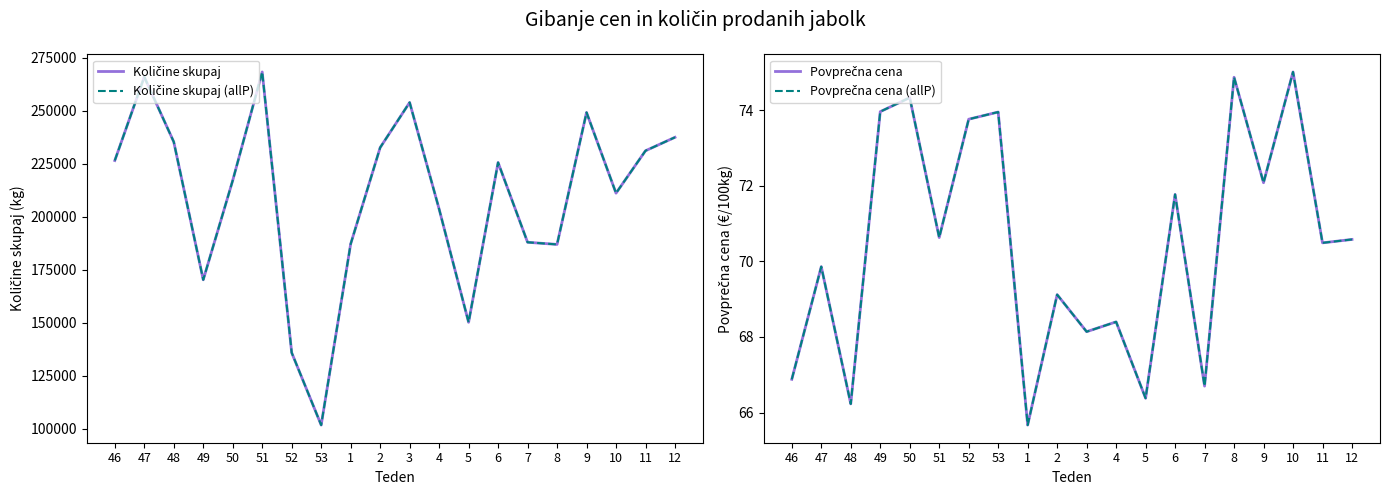

Reading left to right, extract all data points from this chart.

Količine skupaj: 46=226413.0	47=265838.0	48=235224.0	49=170165.0	50=217022.0	51=268191.0	52=135777.0	53=101646.0	1=187050.0	2=232516.0	3=253812.0	4=203543.0	5=150113.0	6=225487.0	7=187865.0	8=186851.0	9=249092.0	10=211022.0	11=231033.0	12=237372.0
Količine skupaj (allP): 46=226413.0	47=265838.0	48=235224.0	49=170165.0	50=217022.0	51=268191.0	52=135777.0	53=101646.0	1=187050.0	2=232516.0	3=253812.0	4=203543.0	5=150113.0	6=225487.0	7=187865.0	8=186851.0	9=249092.0	10=211022.0	11=231033.0	12=237372.0
Povprečna cena: 46=66.9	47=69.9	48=66.2	49=74.0	50=74.3	51=70.6	52=73.8	53=74.0	1=65.7	2=69.1	3=68.1	4=68.4	5=66.4	6=71.8	7=66.7	8=74.9	9=72.1	10=75.0	11=70.5	12=70.6
Povprečna cena (allP): 46=66.9	47=69.9	48=66.2	49=74.0	50=74.3	51=70.6	52=73.8	53=74.0	1=65.7	2=69.1	3=68.1	4=68.4	5=66.4	6=71.8	7=66.7	8=74.9	9=72.1	10=75.0	11=70.5	12=70.6